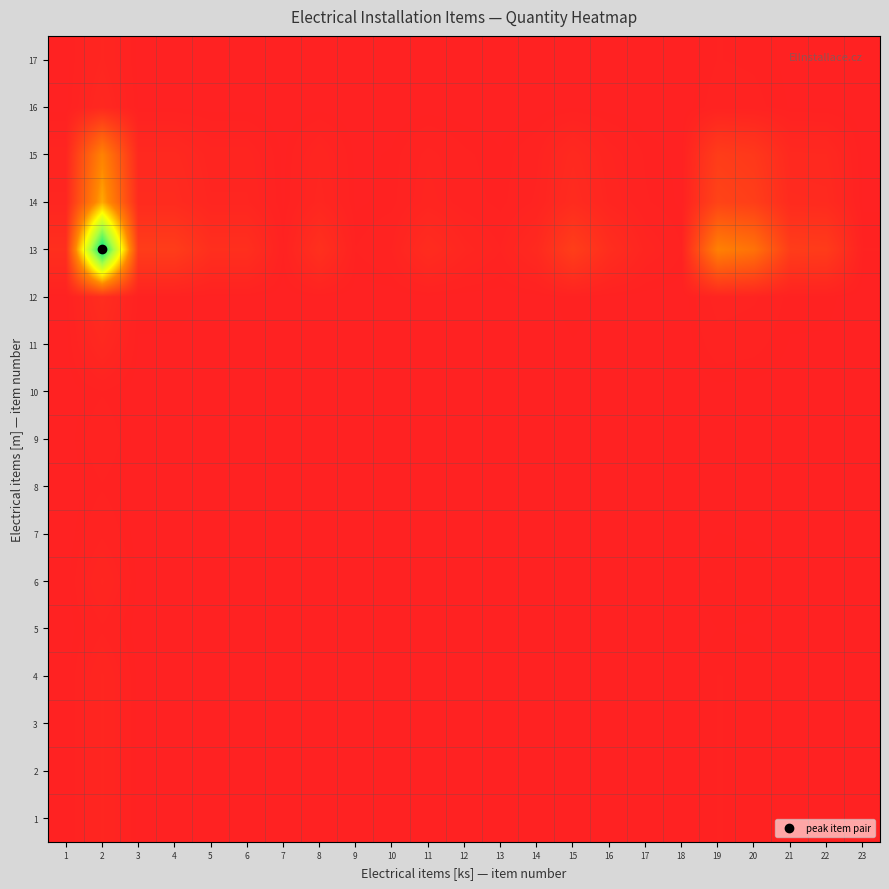

What is the total value across all series at 8?

0.1